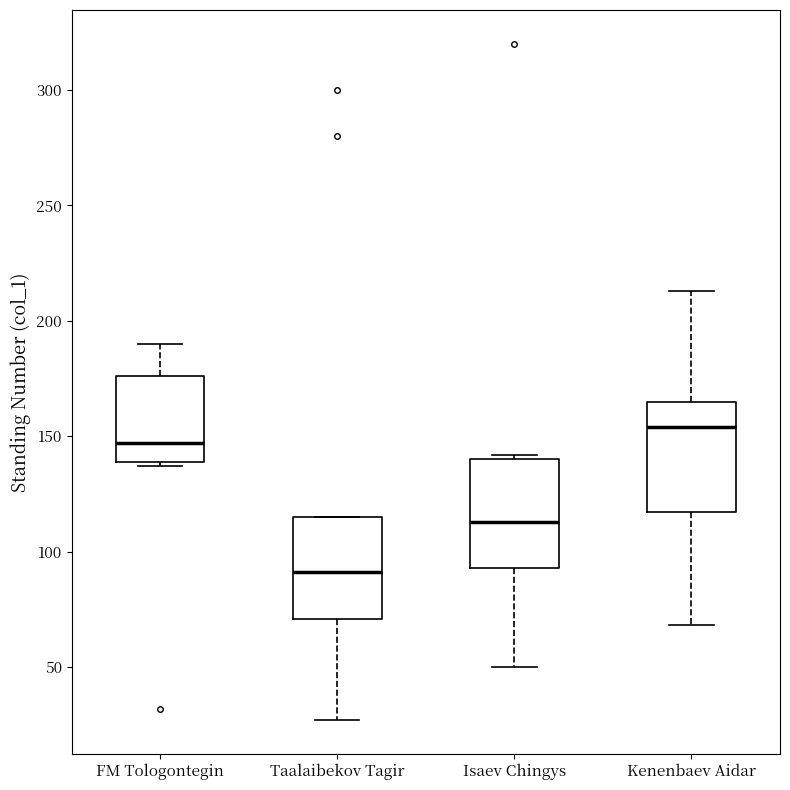

Where is the lower edge of the box for Kenenbaev Aidar on the y-axis? The values are not printed on the chart, so give them approximately, as read against the axis.

115